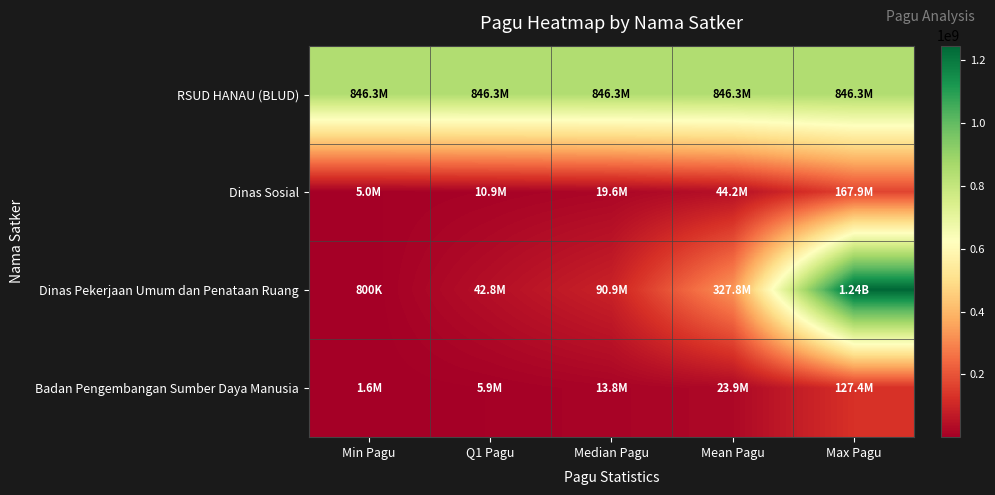

Reading right to left, extract all data points from this chart.

RSUD HANAU (BLUD): Max Pagu=846300000.0	Mean Pagu=846300000.0	Median Pagu=846300000.0	Q1 Pagu=846300000.0	Min Pagu=846300000.0
Dinas Sosial: Max Pagu=167900000.0	Mean Pagu=44234750.0	Median Pagu=19550000.0	Q1 Pagu=10875000.0	Min Pagu=5000000.0
Dinas Pekerjaan Umum dan Penataan Ruang: Max Pagu=1244880000.0	Mean Pagu=327808823.5	Median Pagu=90900000.0	Q1 Pagu=42800000.0	Min Pagu=800000.0
Badan Pengembangan Sumber Daya Manusia: Max Pagu=127409795.0	Mean Pagu=23903145.1	Median Pagu=13785528.5	Q1 Pagu=5857687.5	Min Pagu=1650000.0